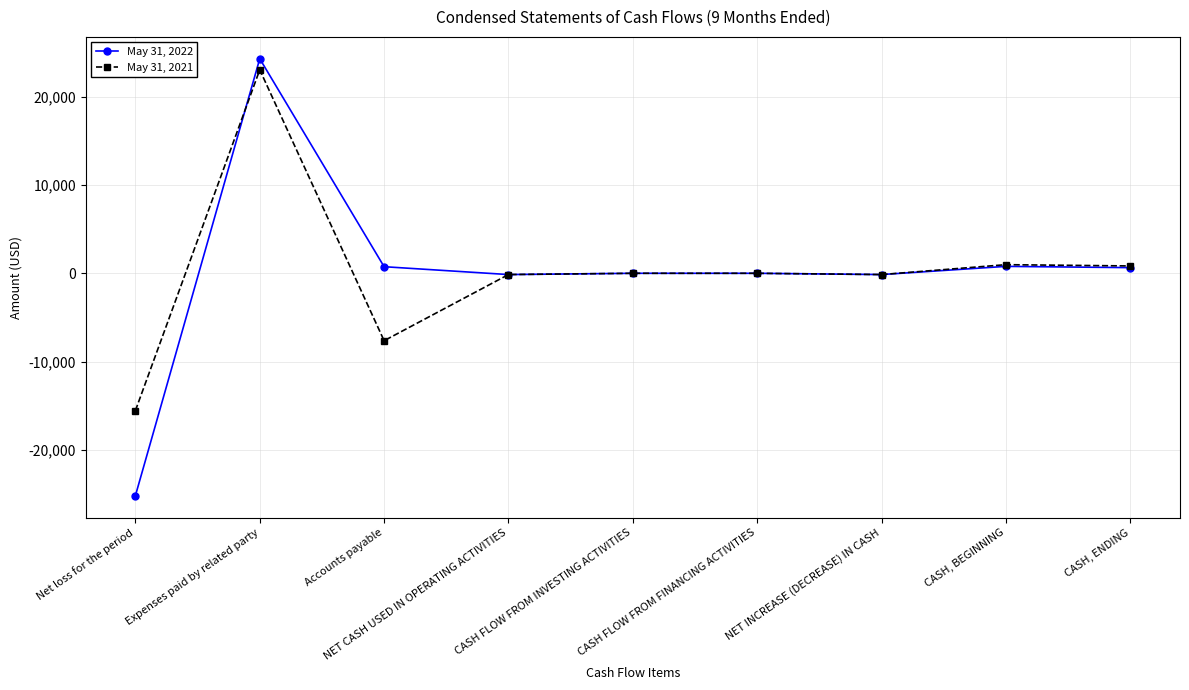

What is the greatest value displayed?

24320